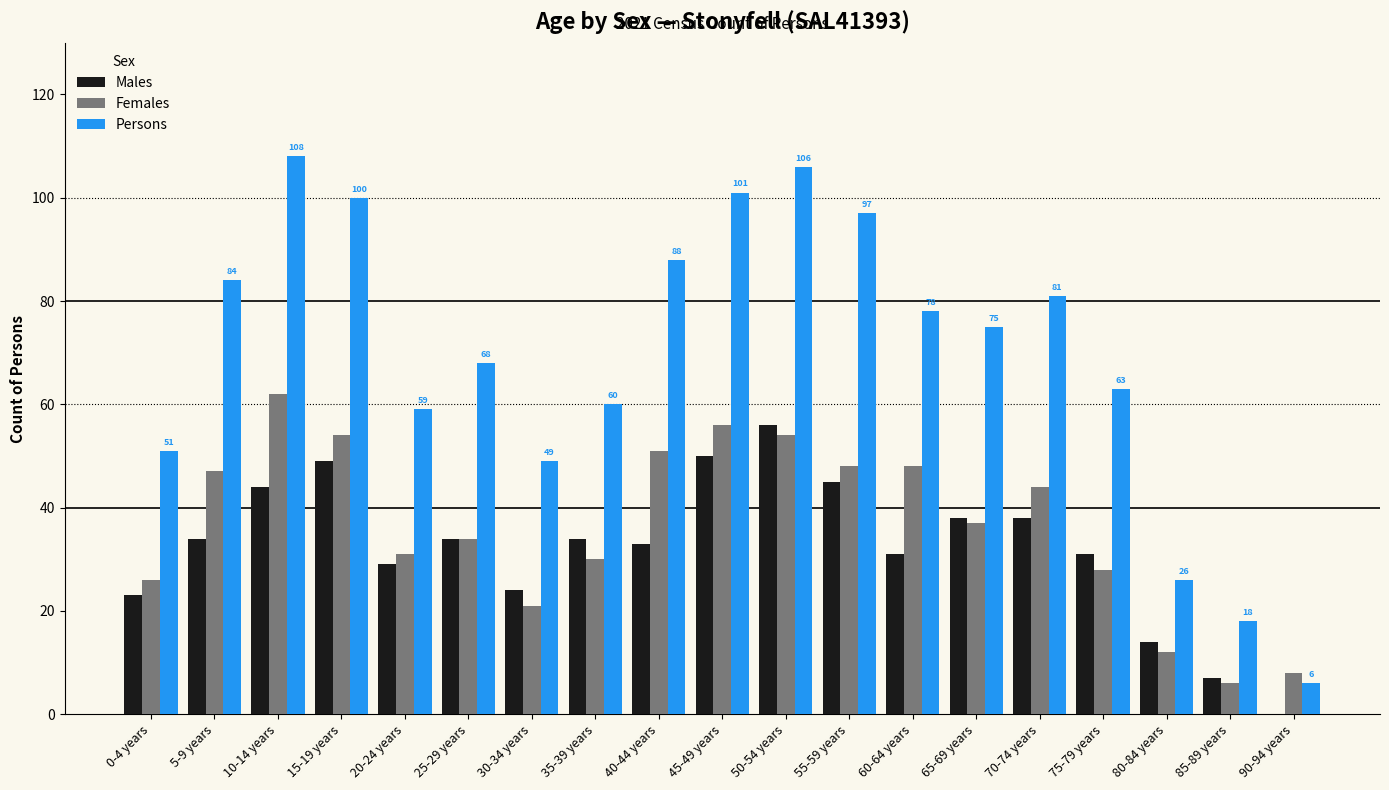

Is it true that Males equals 66 at 10-14 years?

False